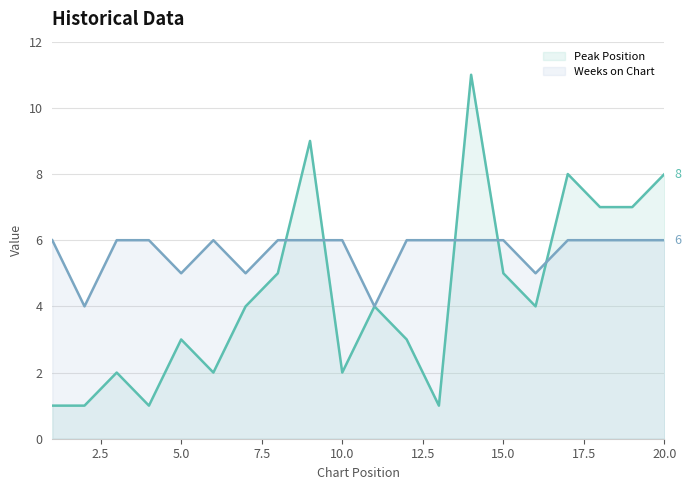

Which series changed the most between 5 and 10?

Peak Position